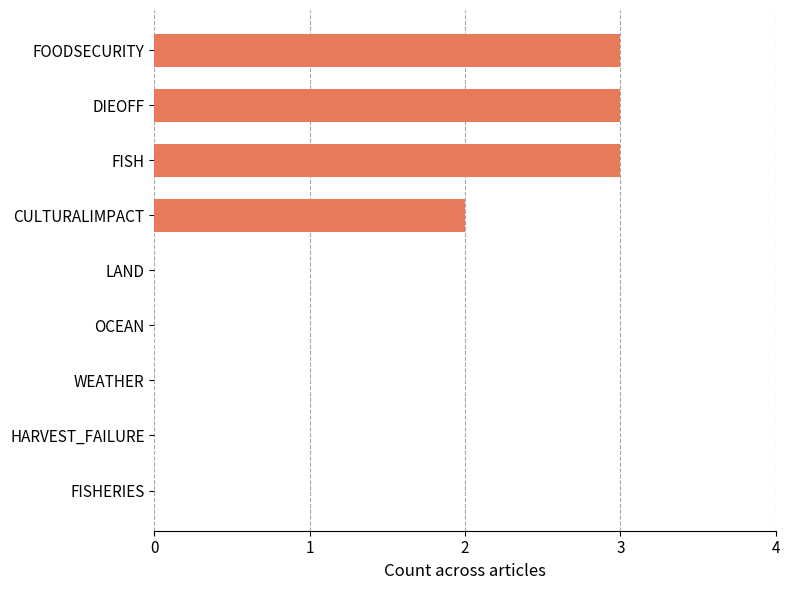

How many values are between 0 and 3?

9